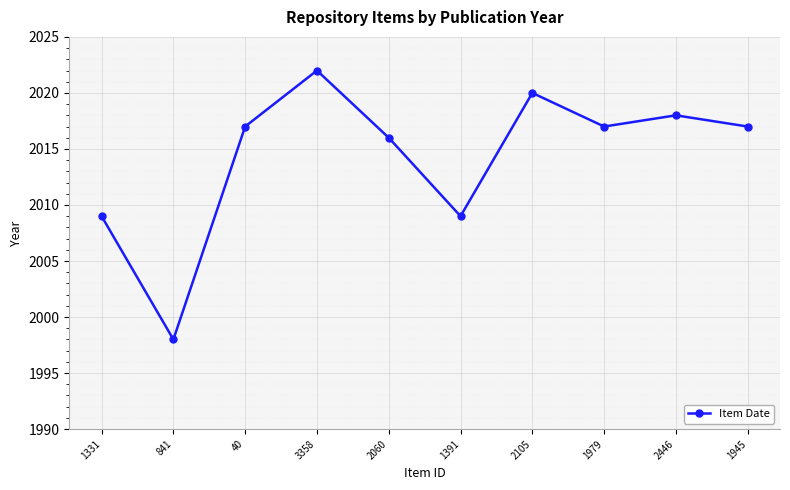

What is the average value?

2014